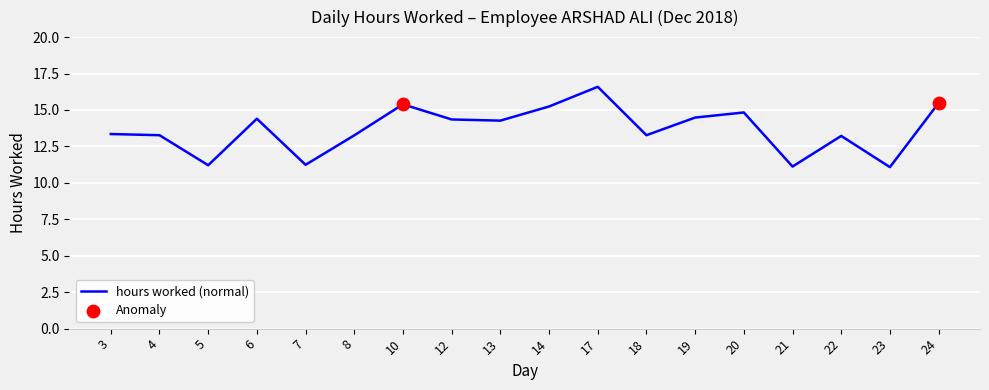

Approximately how many times larger is the value at 24 compared to 18?

1.2